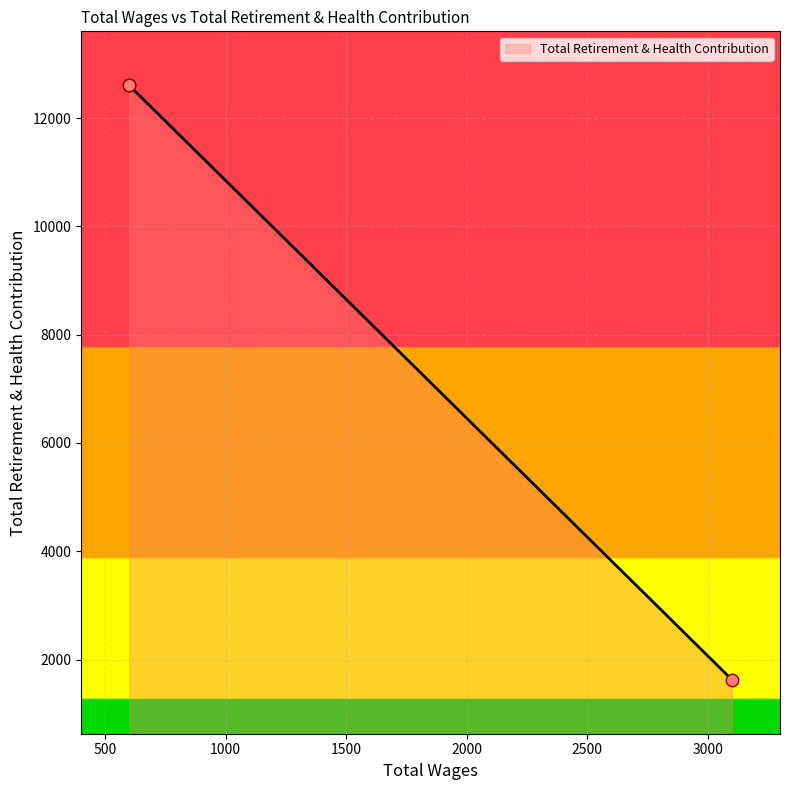

What is the change in value from 3100.0 to 600.0?

+10972